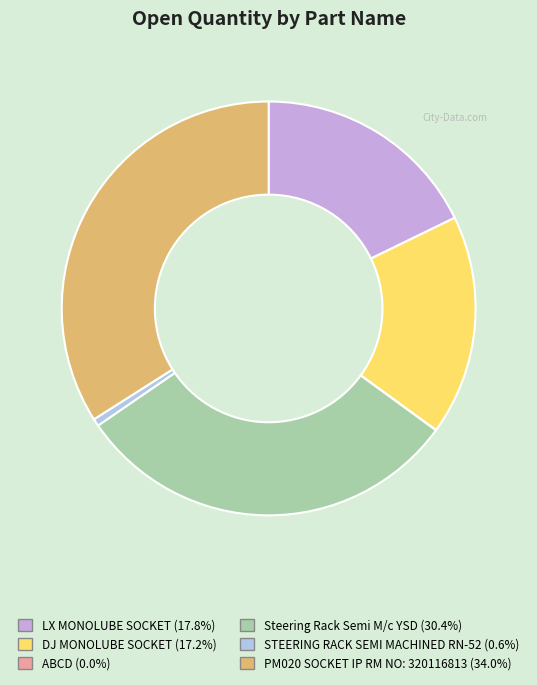

What is the largest slice in the pie chart?

PM020 SOCKET IP RM NO: 320116813